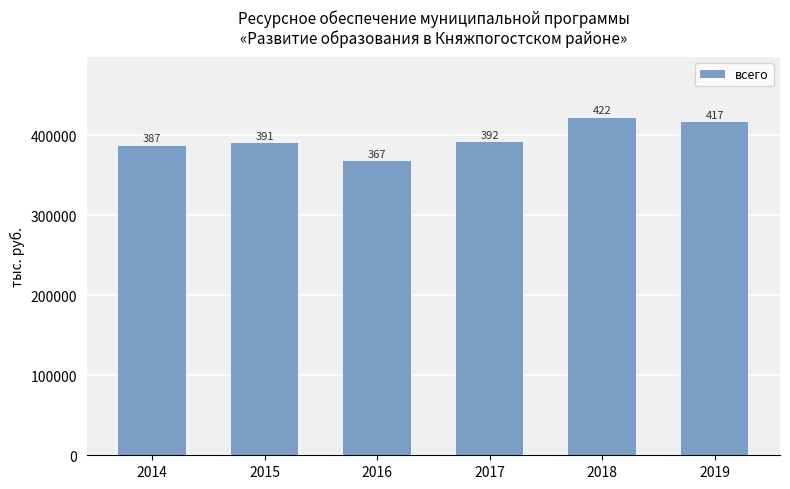

List the labels in order of value, largest first.

2018, 2019, 2017, 2015, 2014, 2016